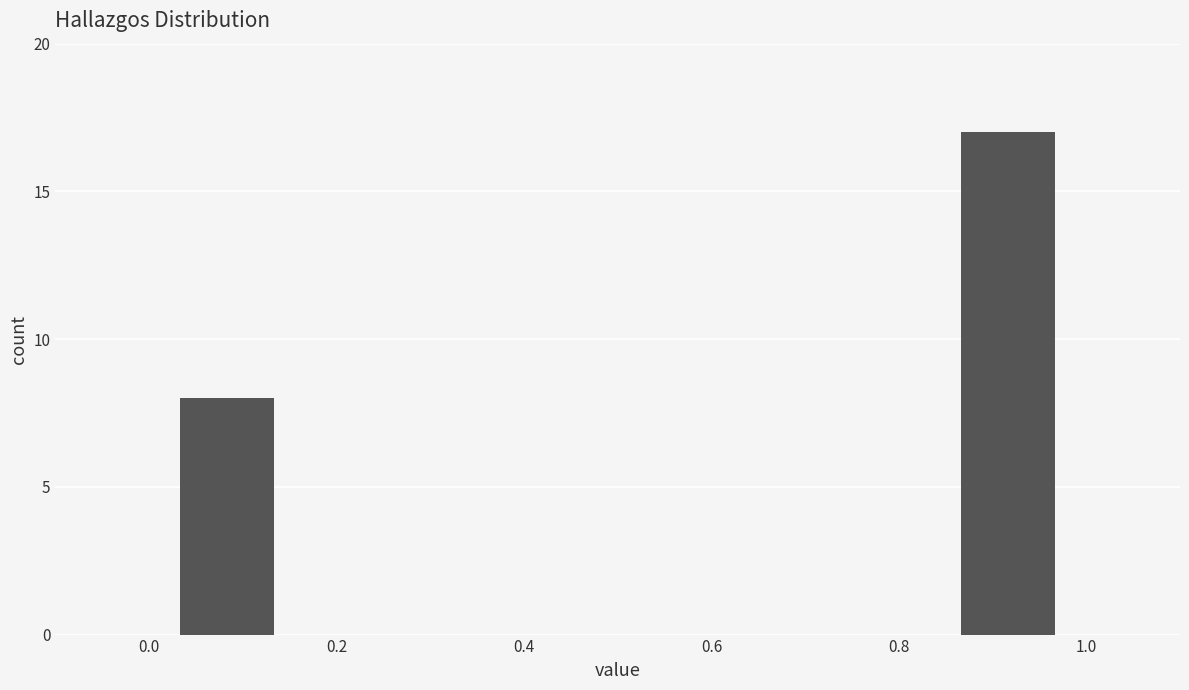

Which range on the x-axis has the tallest bar?

0.84 to 1.00